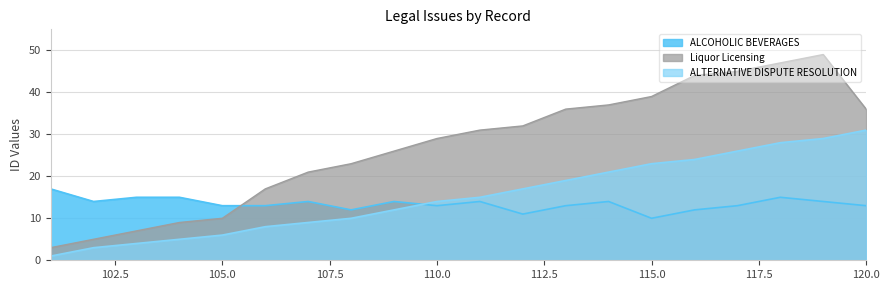

What is the value of the ALCOHOLIC BEVERAGES point at the 1st from the left?

17